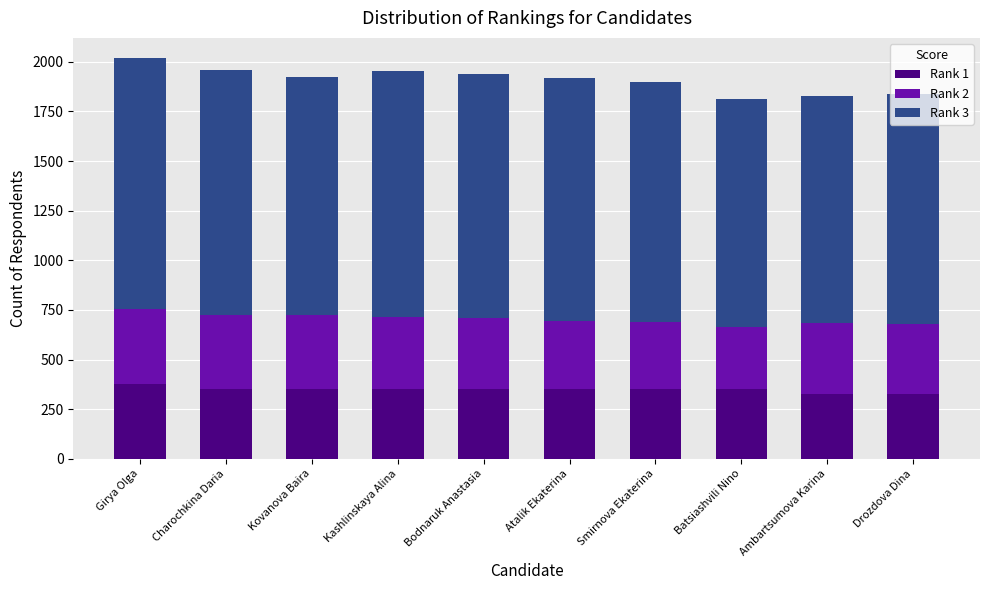

What is the total value across all series at Kashlinskaya Alina?

1952.0